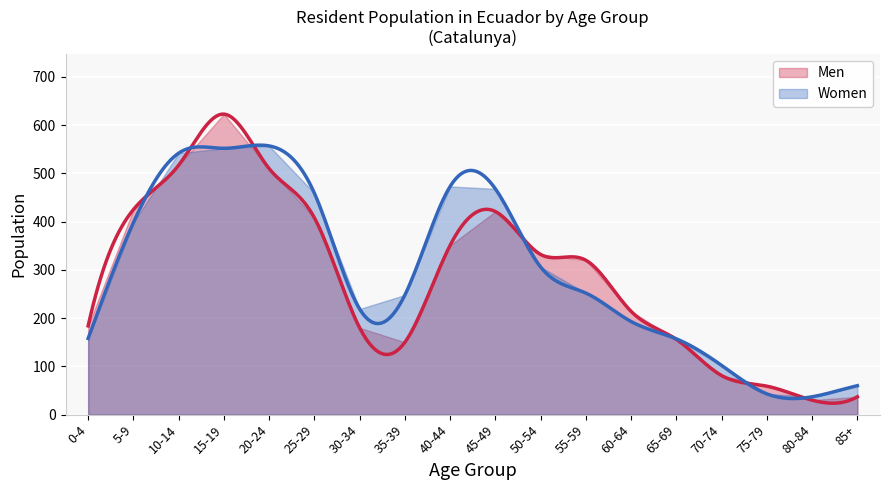

The value of Women at 45-49 is 468. True or false?

True